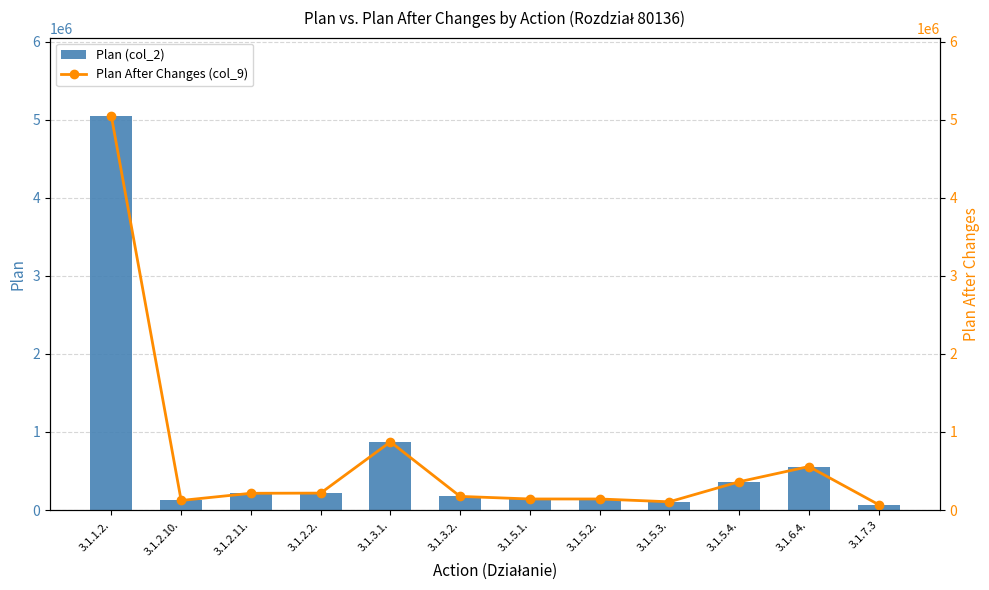

Reading left to right, what are all the values shown in this chart?

Plan (col_2): 3.1.1.2.=5041500	3.1.2.10.=123000	3.1.2.11.=215000	3.1.2.2.=217000	3.1.3.1.=873000	3.1.3.2.=175000	3.1.5.1.=142000	3.1.5.2.=142000	3.1.5.3.=106000	3.1.5.4.=362400	3.1.6.4.=557100	3.1.7.3=70000
Plan After Changes (col_9): 3.1.1.2.=5040750	3.1.2.10.=123000	3.1.2.11.=215000	3.1.2.2.=217100	3.1.3.1.=873300	3.1.3.2.=175000	3.1.5.1.=142000	3.1.5.2.=142000	3.1.5.3.=106000	3.1.5.4.=362550	3.1.6.4.=557300	3.1.7.3=70000